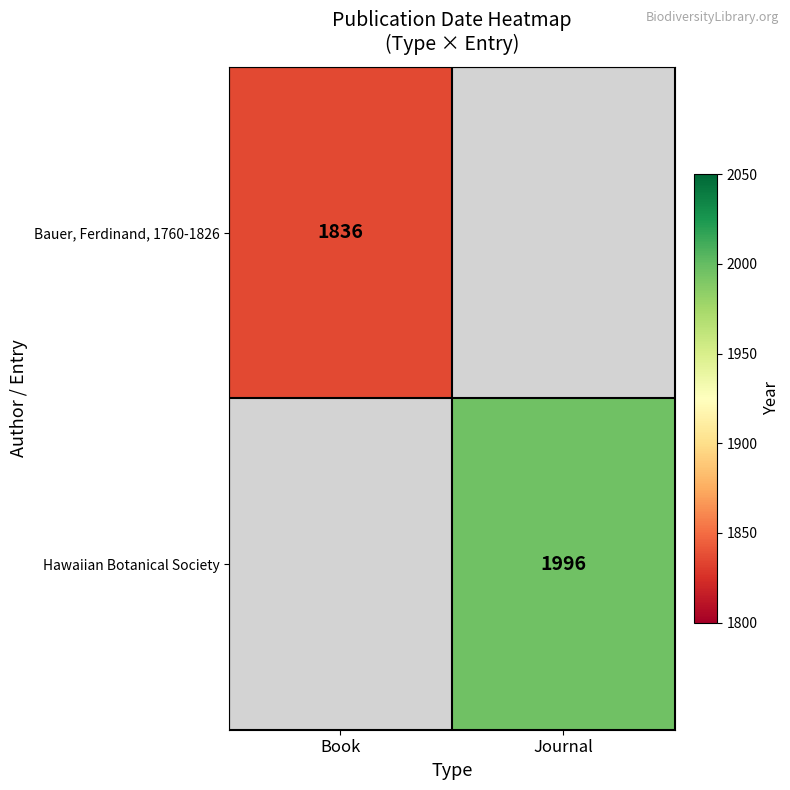

The value of Hawaiian Botanical Society at Journal is 1996. True or false?

True